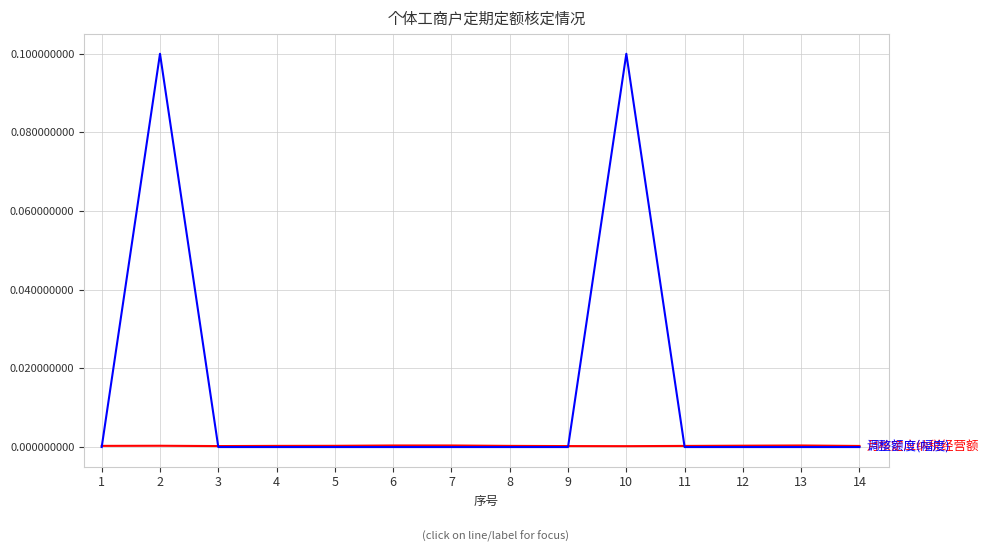

Reading right to left, list all the values displayed in this chart.

月核定应纳税经营额: 0.0	0.0	0.0	0.0	0.0	0.0	0.0	0.0	0.0	0.0	0.0	0.0	0.0	0.0
调整额度(幅度): 0.0	0.0	0.0	0.0	0.1	0.0	0.0	0.0	0.0	0.0	0.0	0.0	0.1	0.0